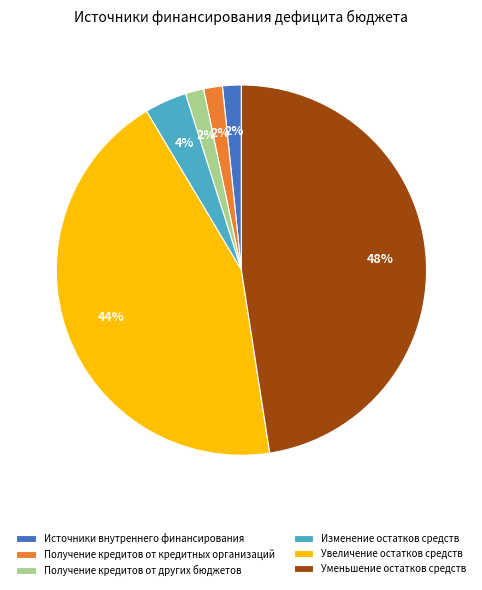

Between Уменьшение остатков средств and Изменение остатков средств, which is larger?

Уменьшение остатков средств